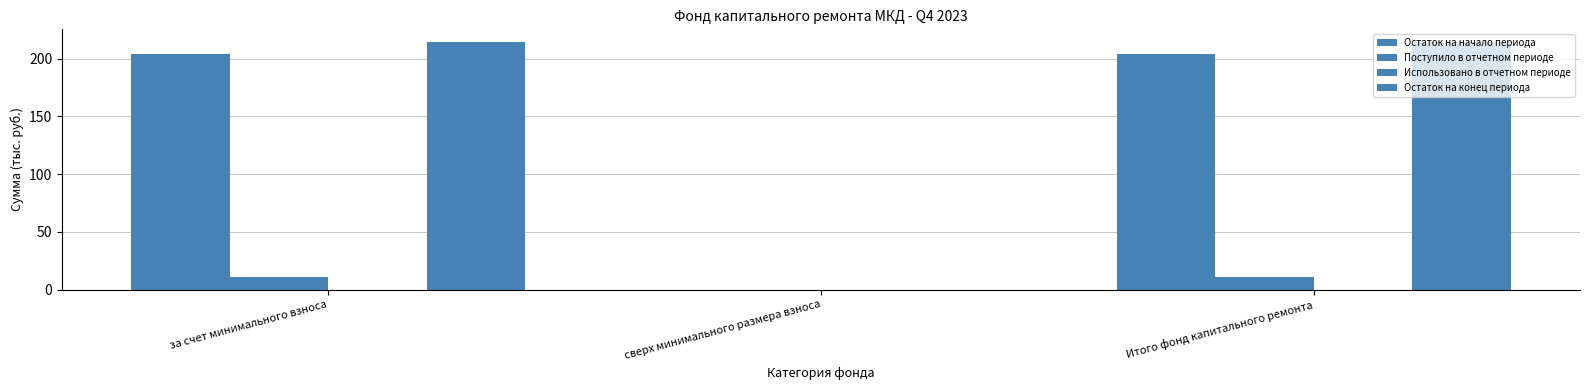

Are the bars horizontal?

No